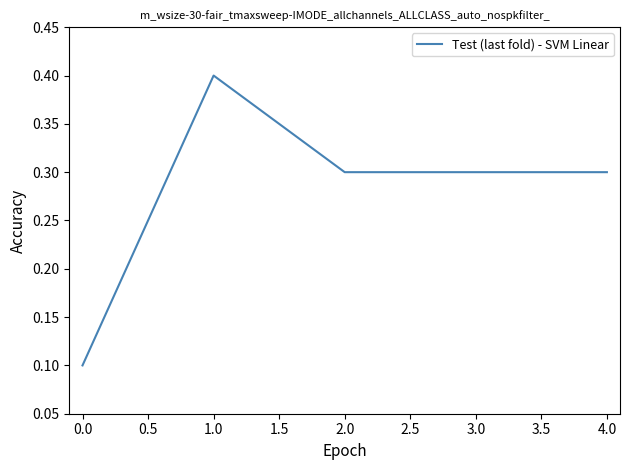

What is the minimum value shown in the chart?

0.1